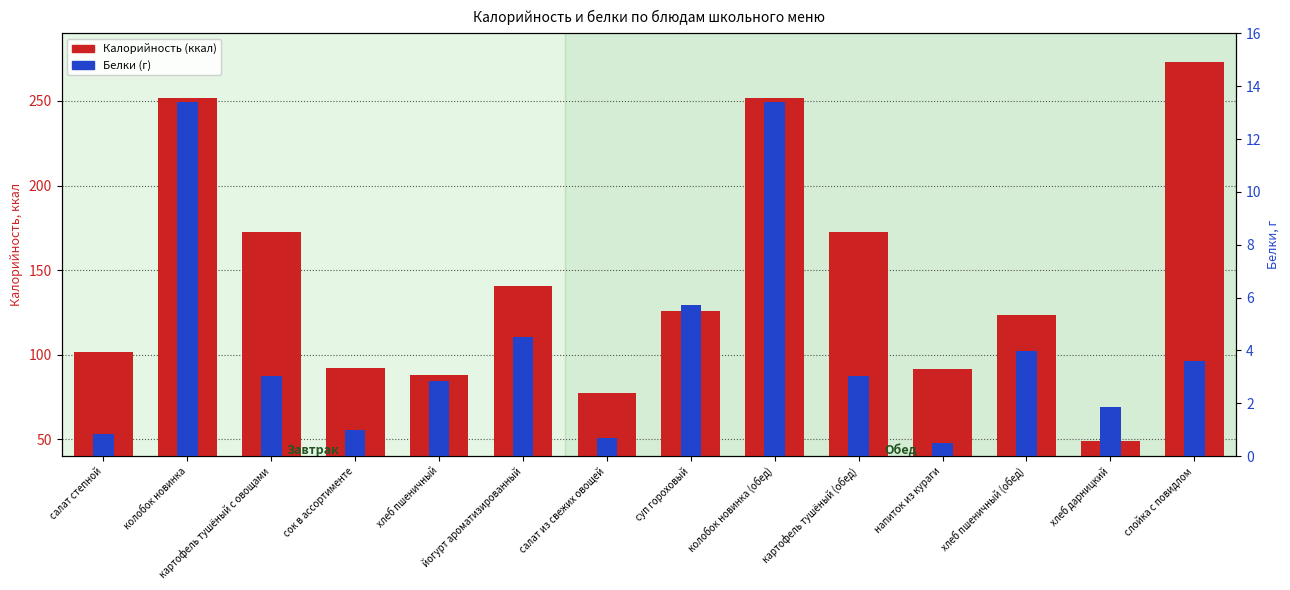

The value of Белки (г) at сок в ассортименте is 0.7. True or false?

False